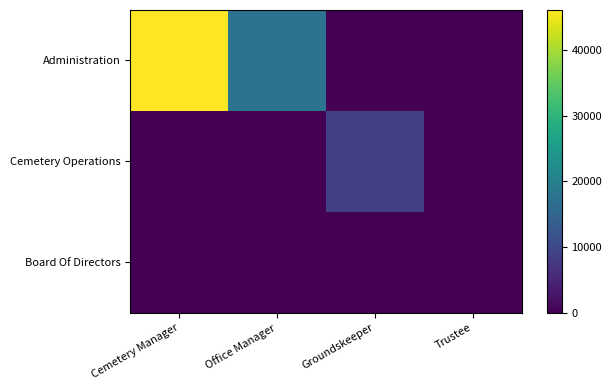

At which category is the sum across all series the highest?

Cemetery Manager